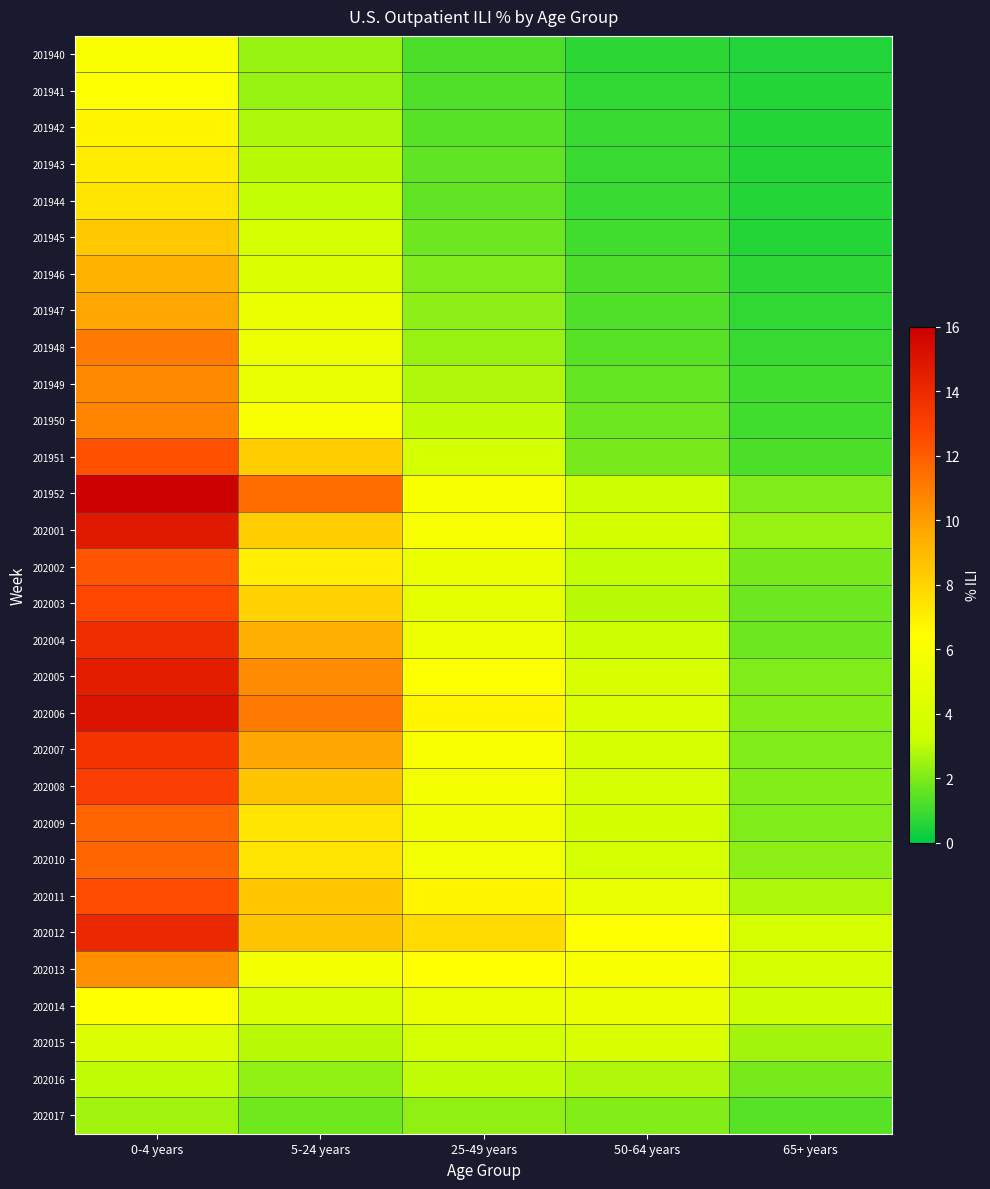

Which series has the largest range (max minus min)?

201952